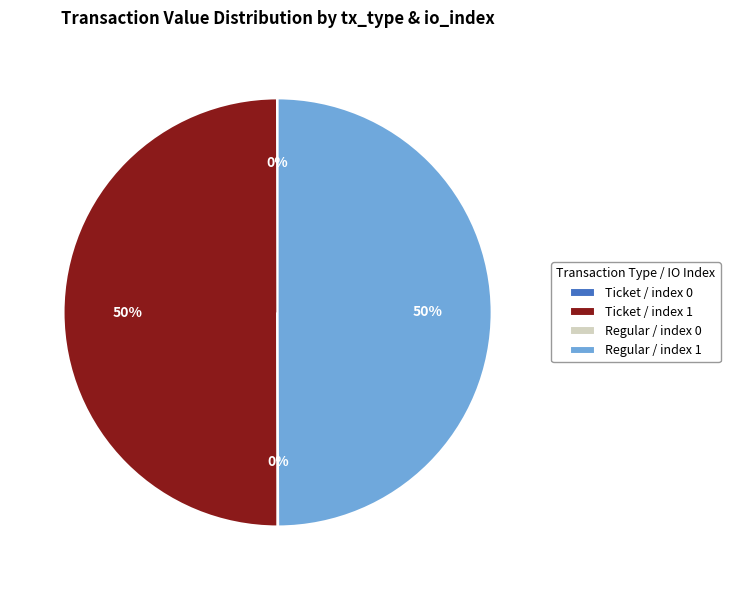

To the nearest percent, what is the difference between the largest and smallest slice percentages?

50%